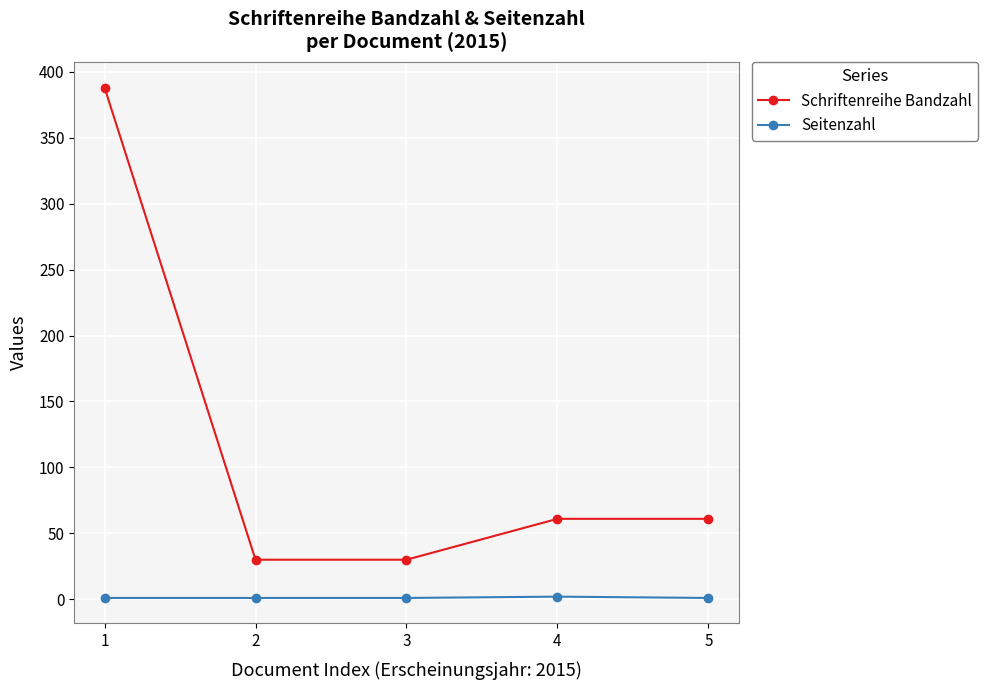

At 3, list the series in order from largest to smallest.

Schriftenreihe Bandzahl, Seitenzahl